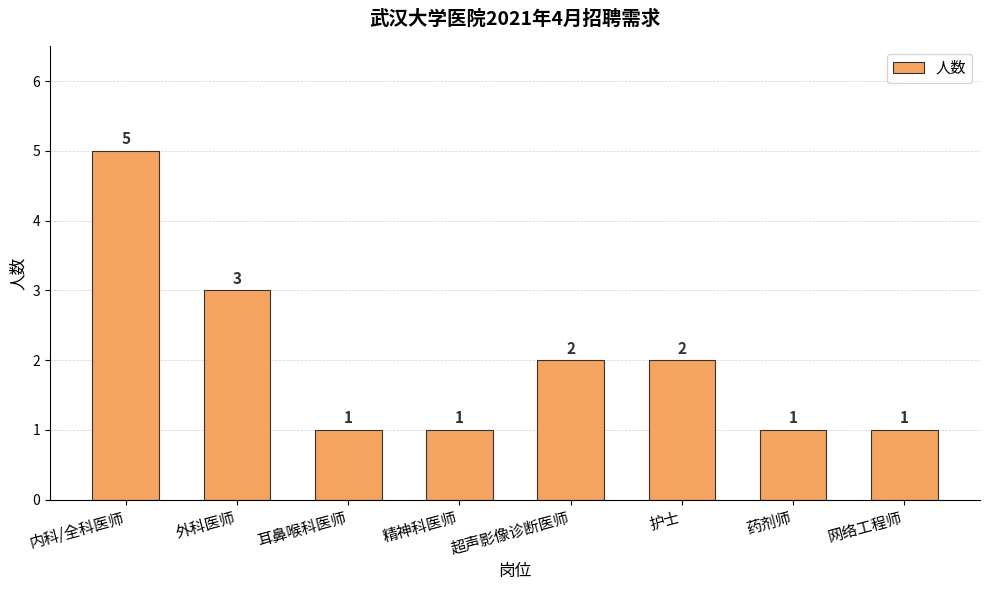

What is the maximum value shown in the chart?

5